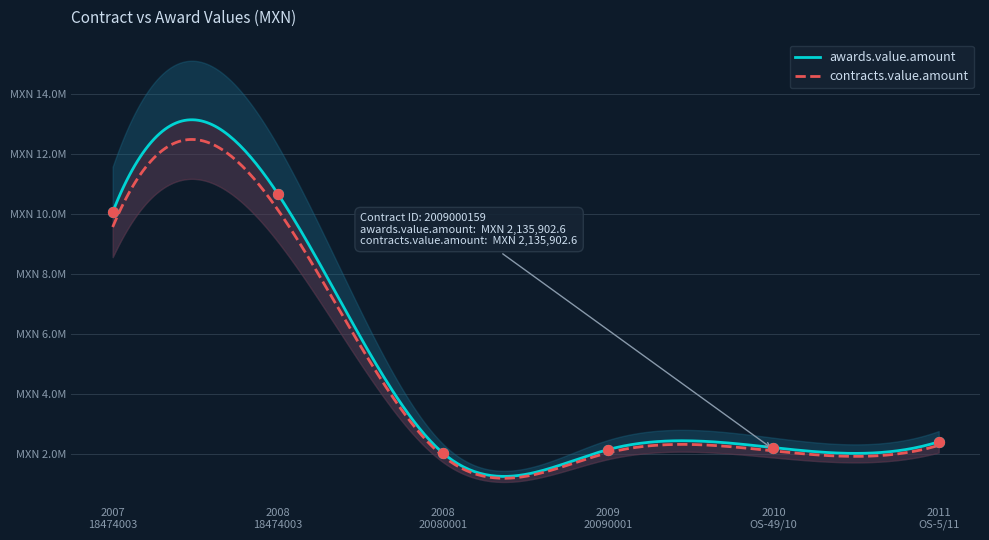

At how many categories does at least one series exceed 9749739?

2